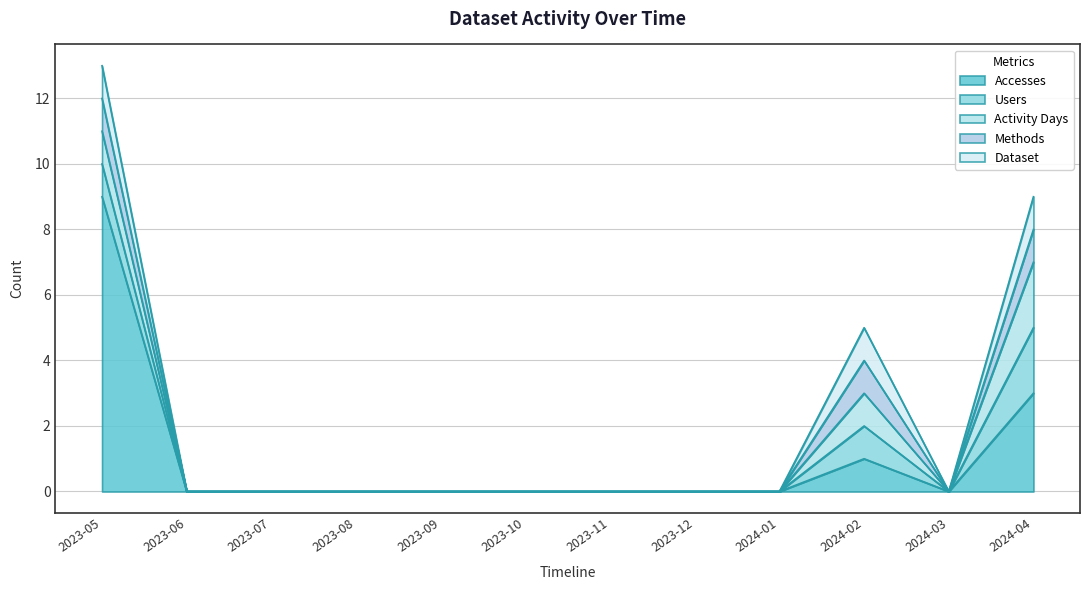

What is the label of the 6th point from the right?

2023-11